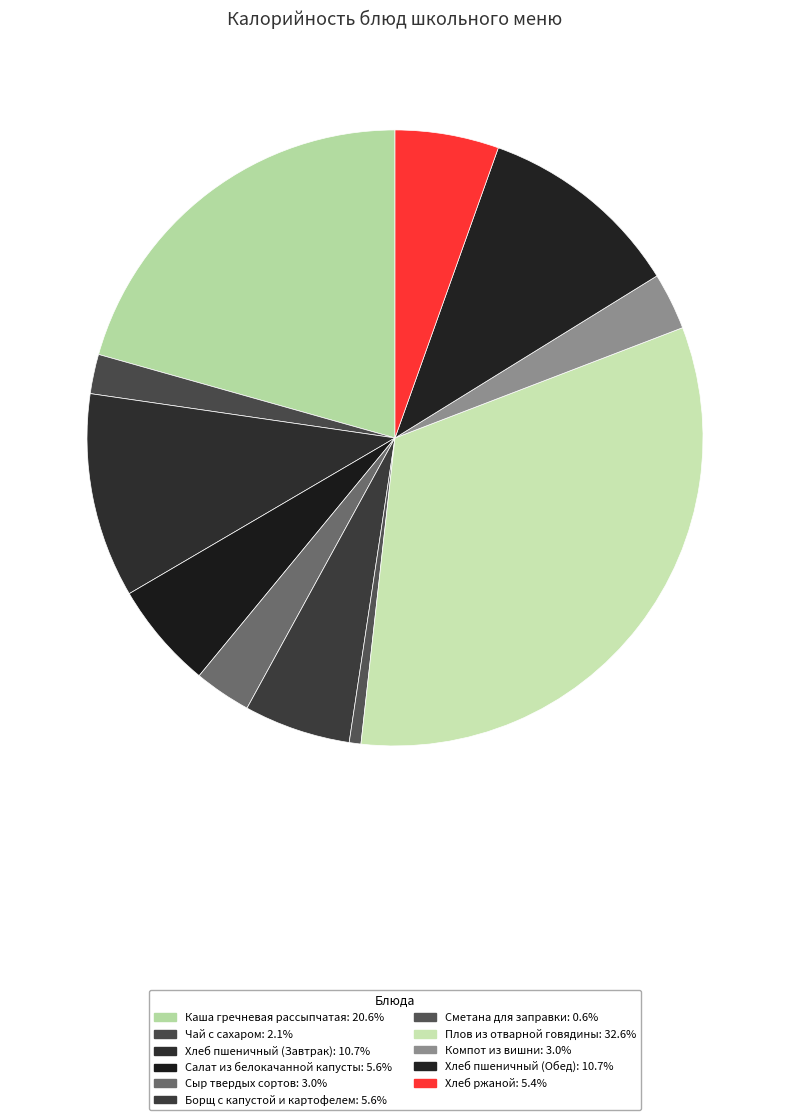

How many segments does this pie chart have?

11